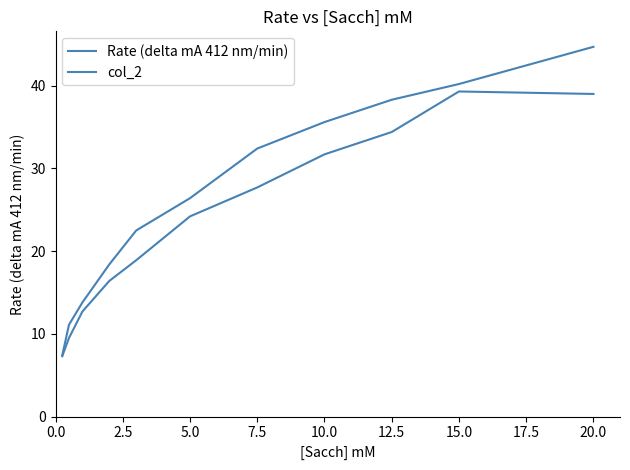

How many lines are shown in the chart?

2